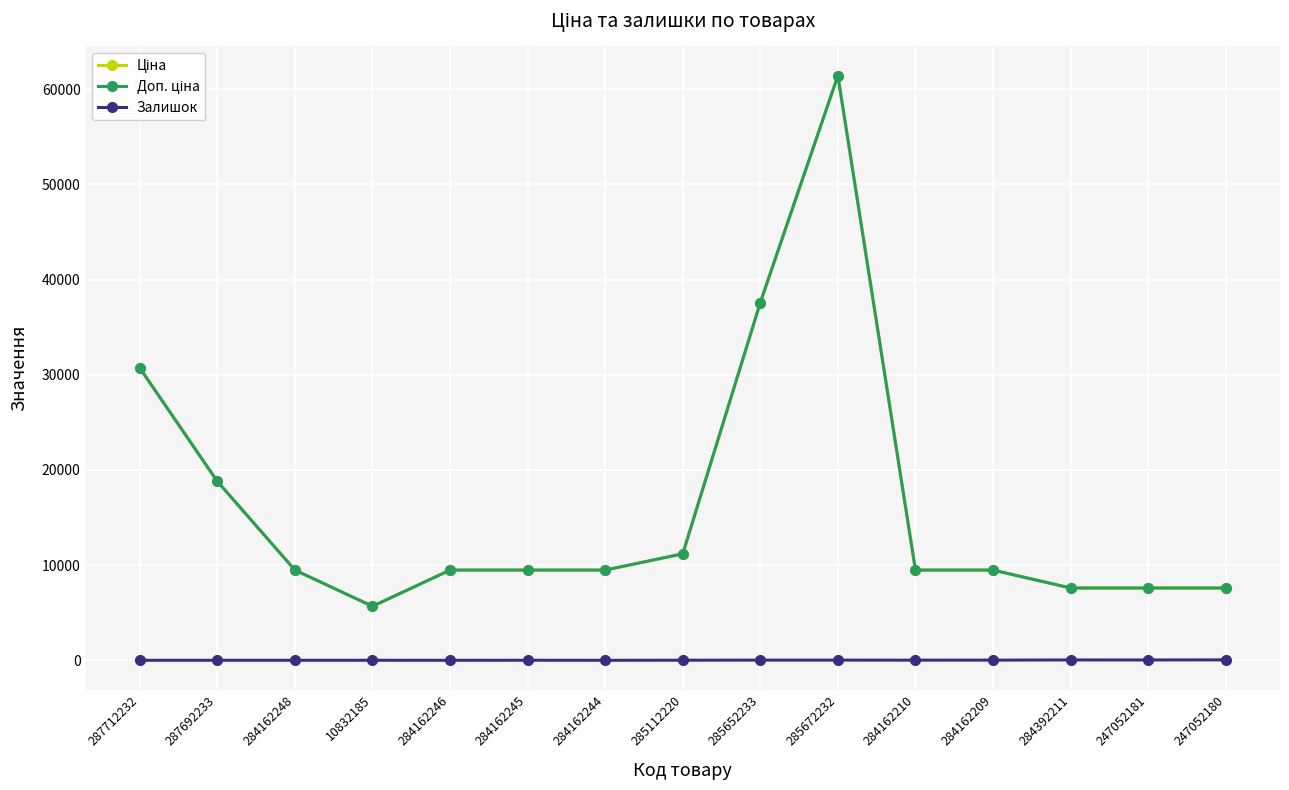

Which label corresponds to the smallest value in the chart?

287712232